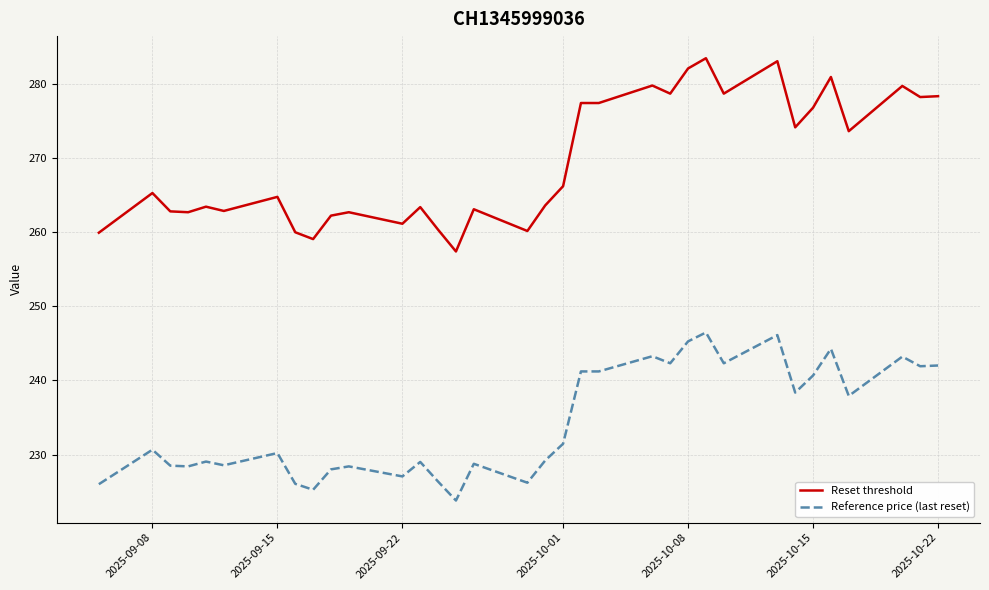

What is the average value of the Reference price (last reset) series?

234.3